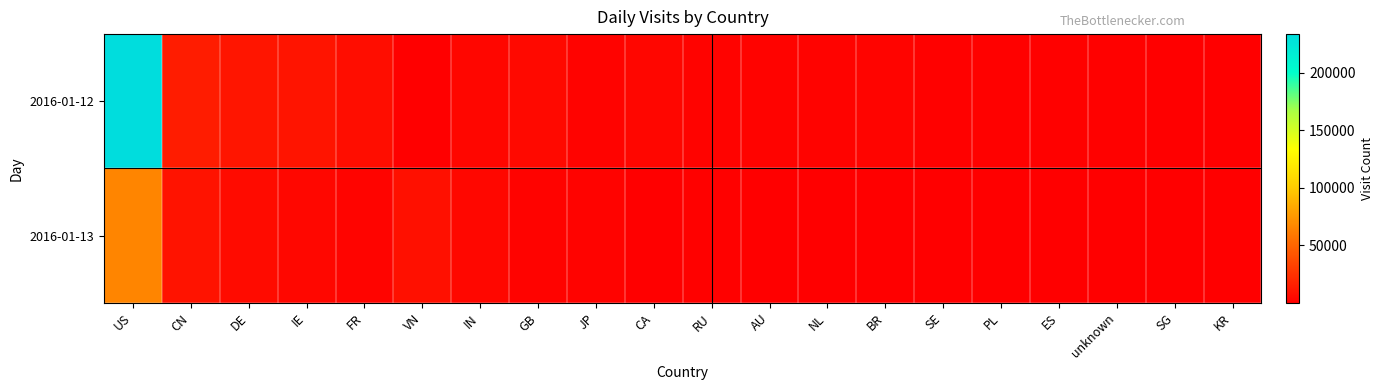

What is the average value of the 2016-01-13 series?

5710